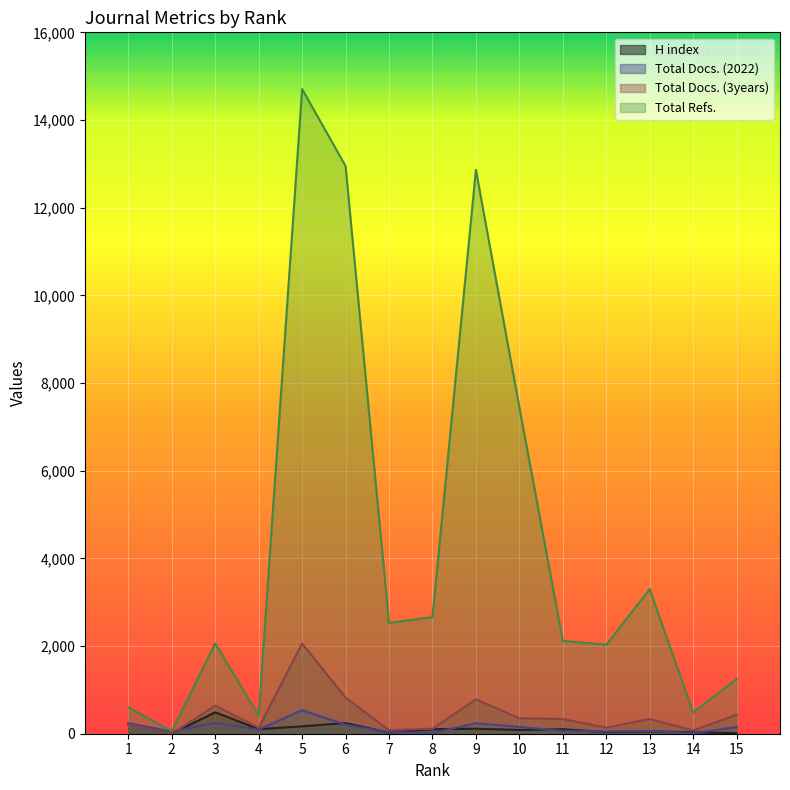

At which category does Total Docs. (3years) reach its first local valley?

2